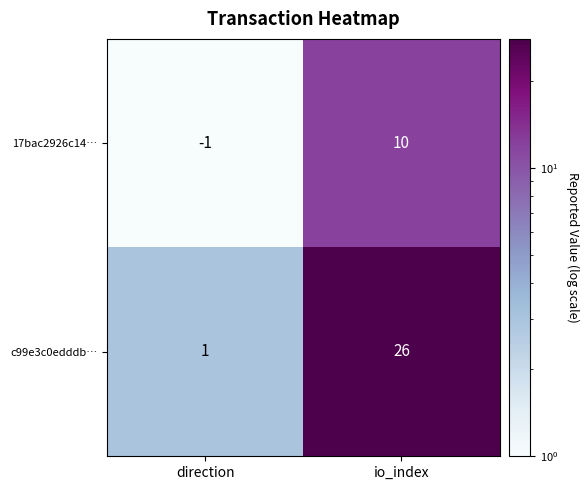

The value of c99e3c0edddb… at direction is 1. True or false?

True